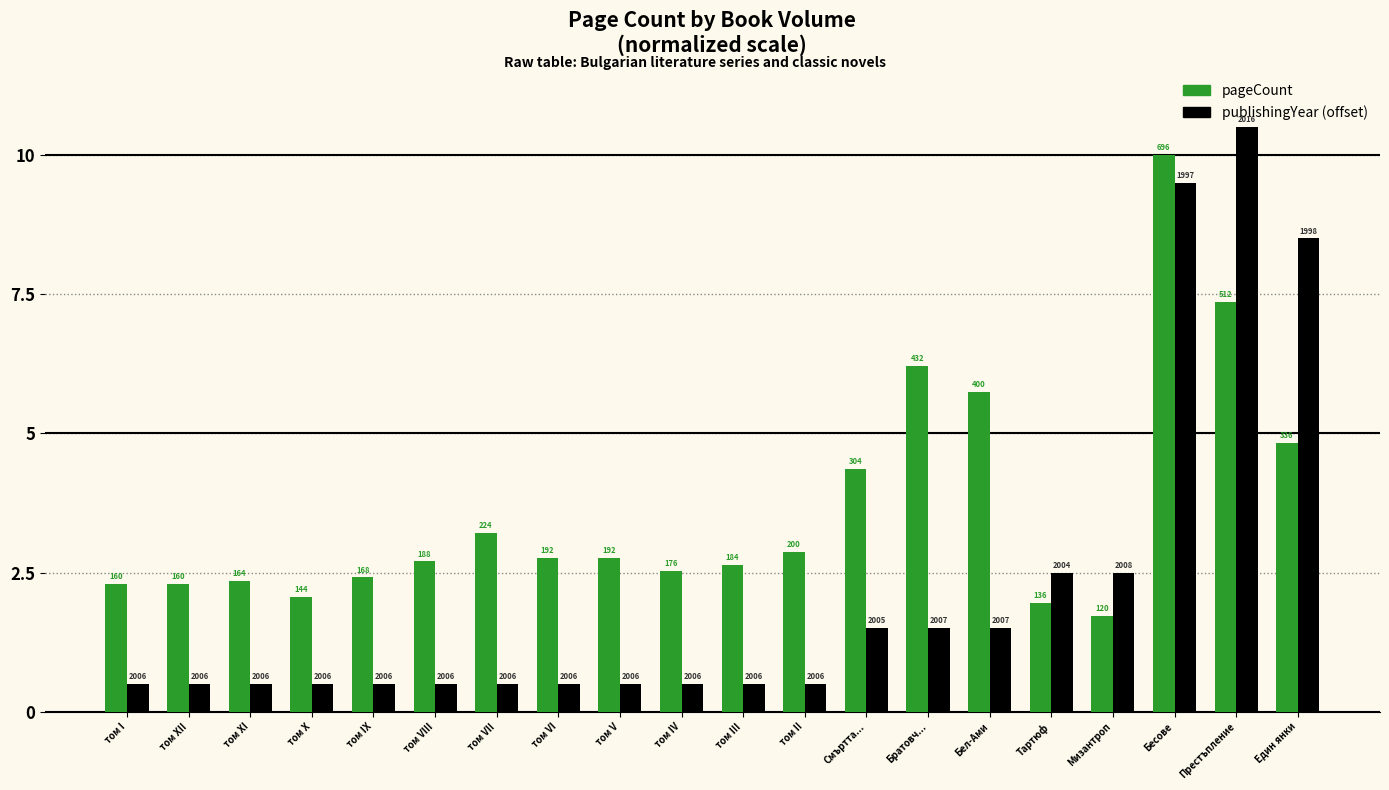

Which series has the largest range (max minus min)?

publishingYear (offset)